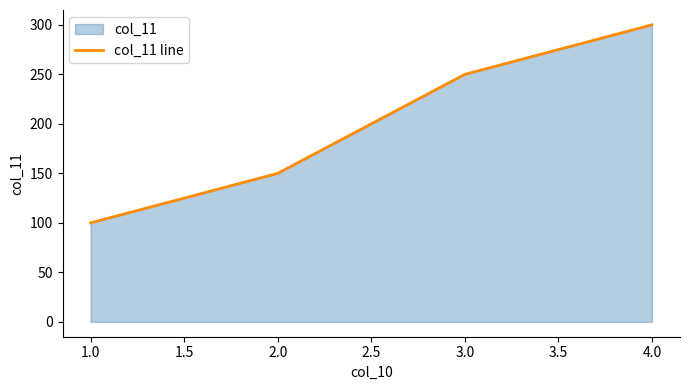

Count the number of values greater than 250.

1